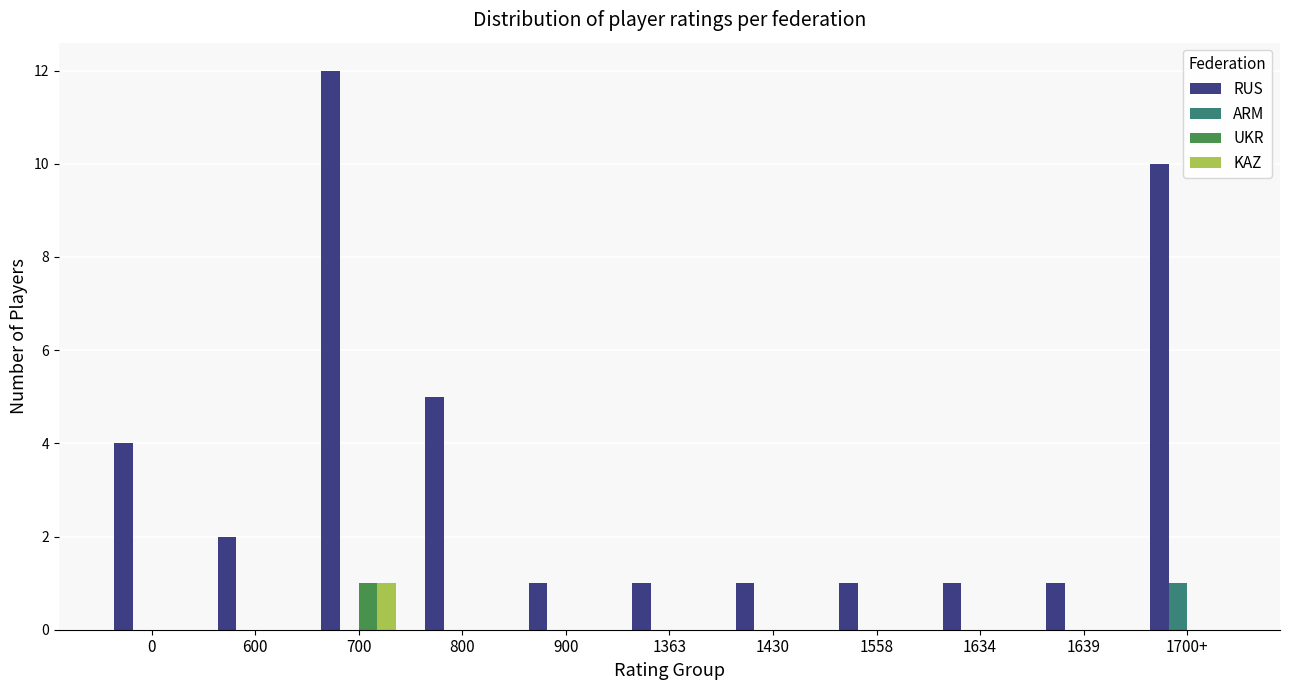

Is it true that UKR equals 0 at 600?

True